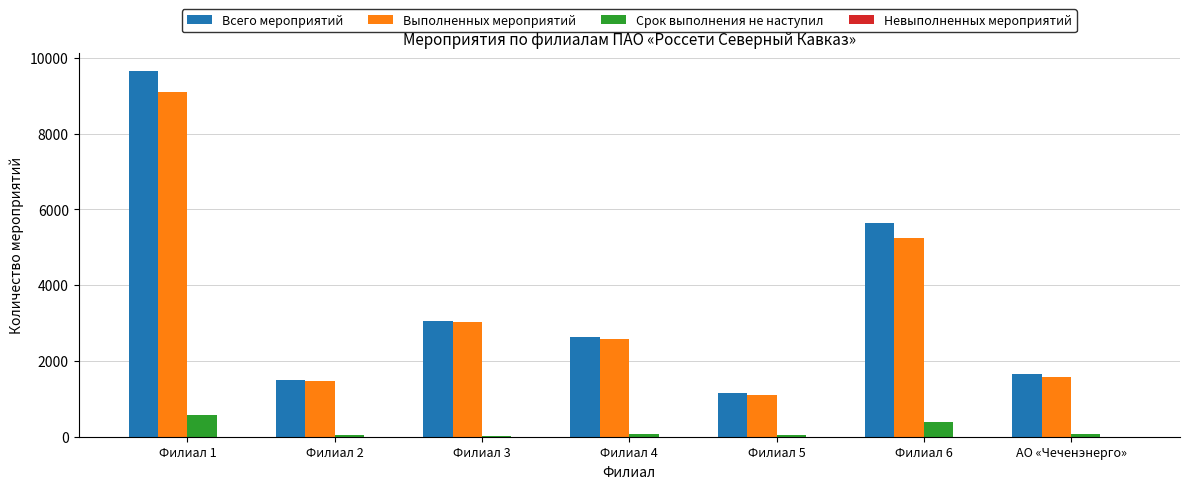

Where is Всего мероприятий nearest to the value 5399?

Филиал 6